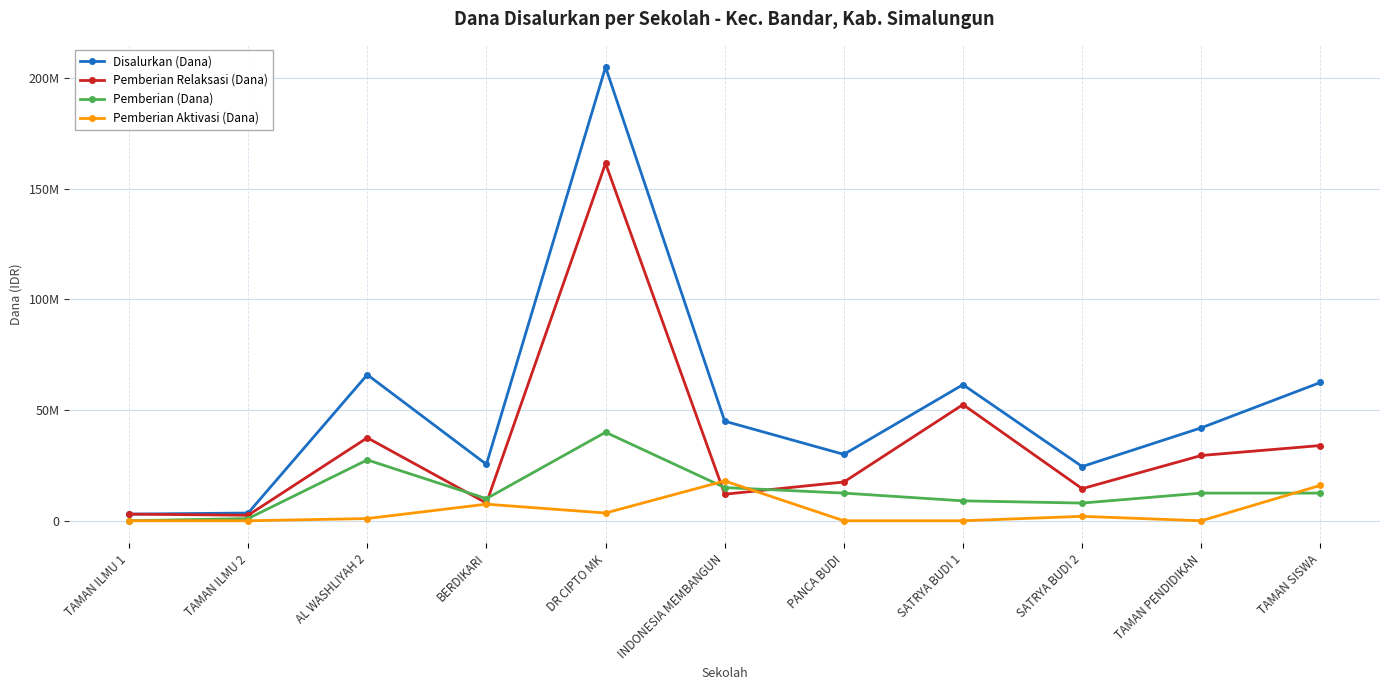

Rank the series by their maximum value, from highest to lowest.

Disalurkan (Dana), Pemberian Relaksasi (Dana), Pemberian (Dana), Pemberian Aktivasi (Dana)